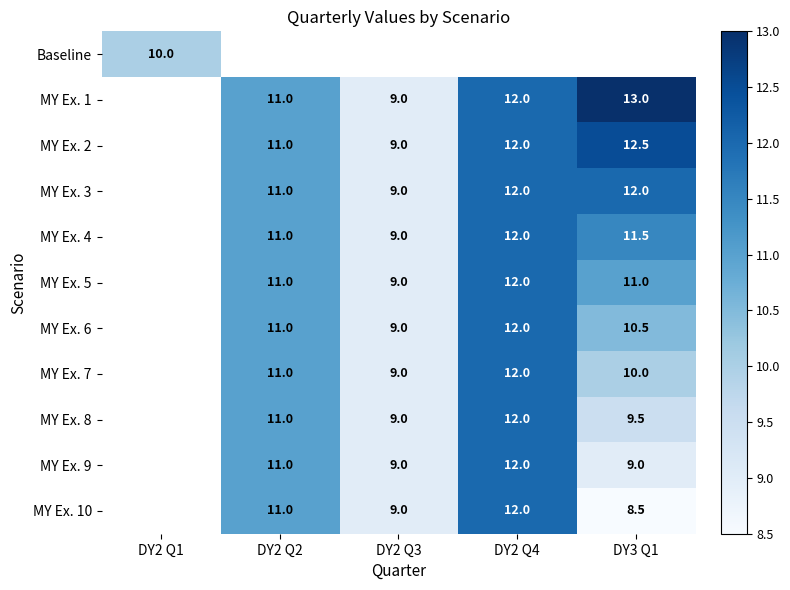

Count the number of data series in this chart.

11